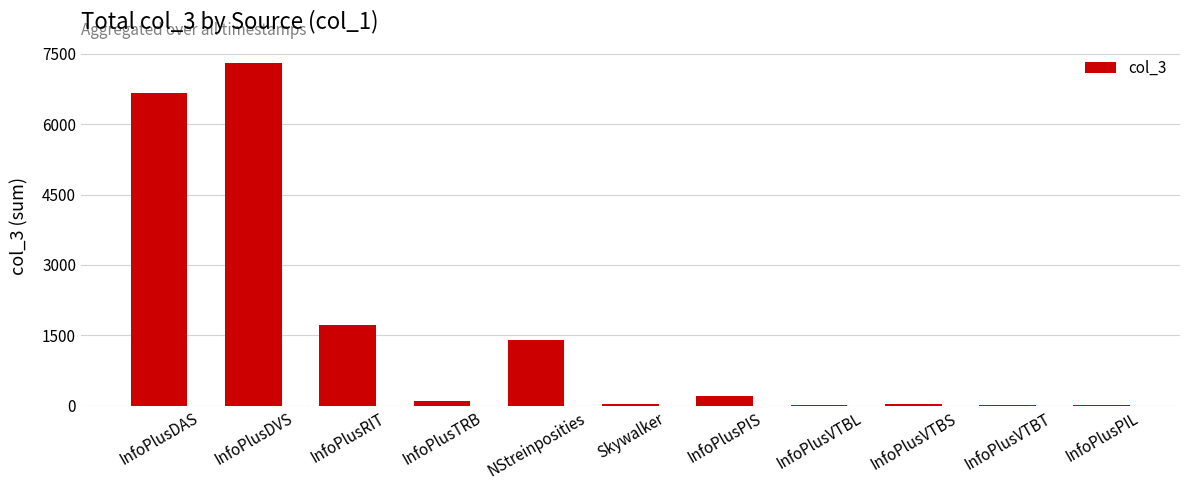

At which label is the value closest to 3656?

InfoPlusRIT